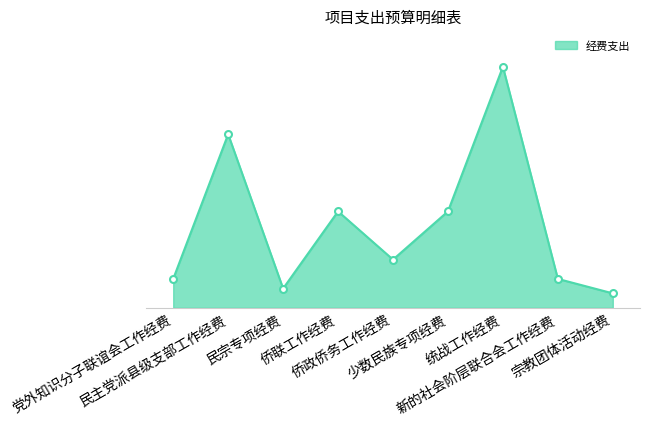

List the labels in order of value, largest first.

统战工作经费, 民主党派县级支部工作经费, 侨联工作经费, 少数民族专项经费, 侨政侨务工作经费, 党外知识分子联谊会工作经费, 新的社会阶层联合会工作经费, 民宗专项经费, 宗教团体活动经费